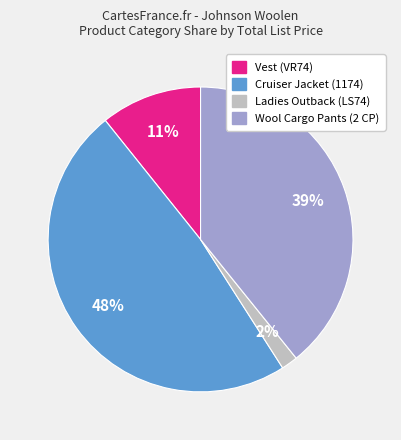

Between Ladies Outback (LS74) and Vest (VR74), which is larger?

Vest (VR74)